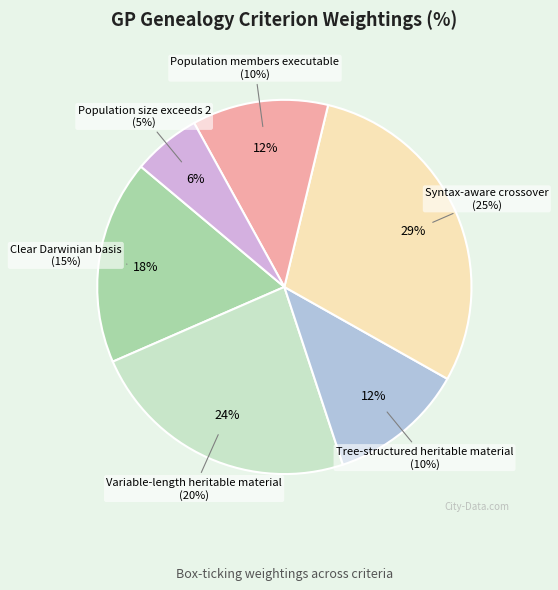

To the nearest percent, what is the difference between the Clear Darwinian basis and Population size exceeds 2 slice percentages?

12%